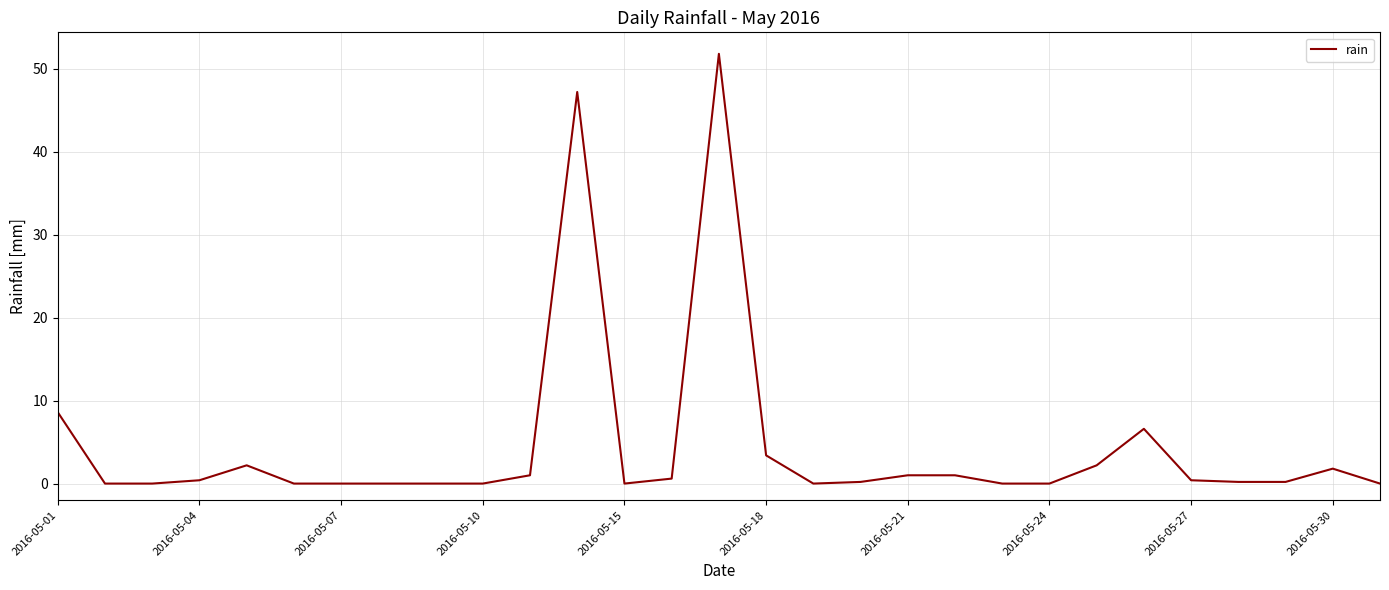

What is the difference between the maximum and minimum values?

51.8